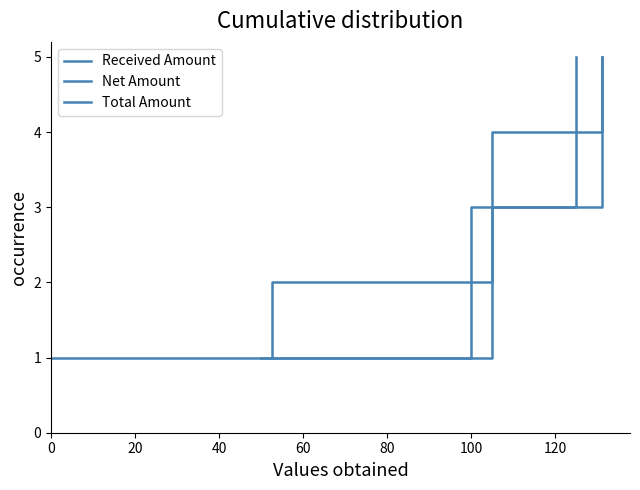

The value of Total Amount at 80 is 2. True or false?

False